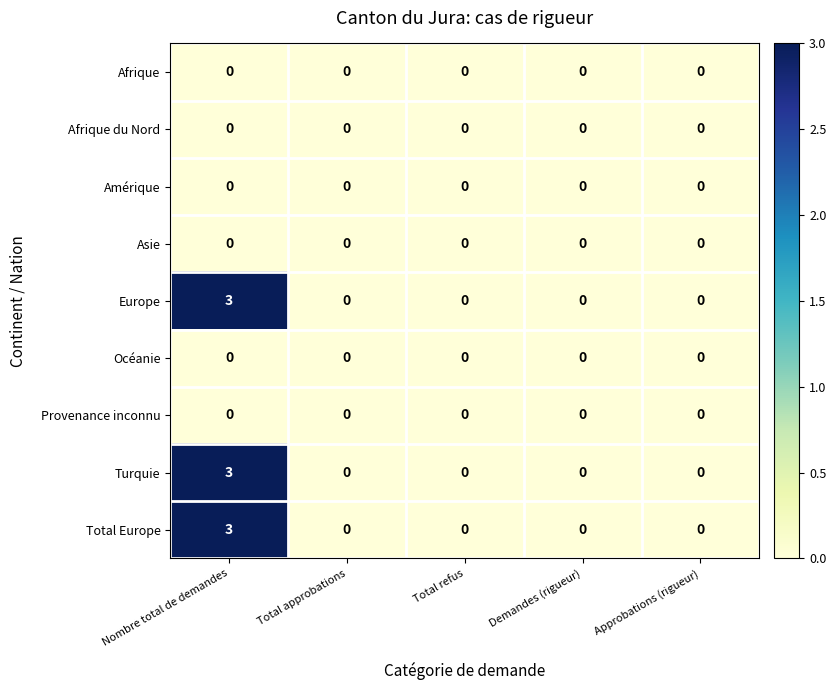

At which category is the sum across all series the highest?

Nombre total de demandes